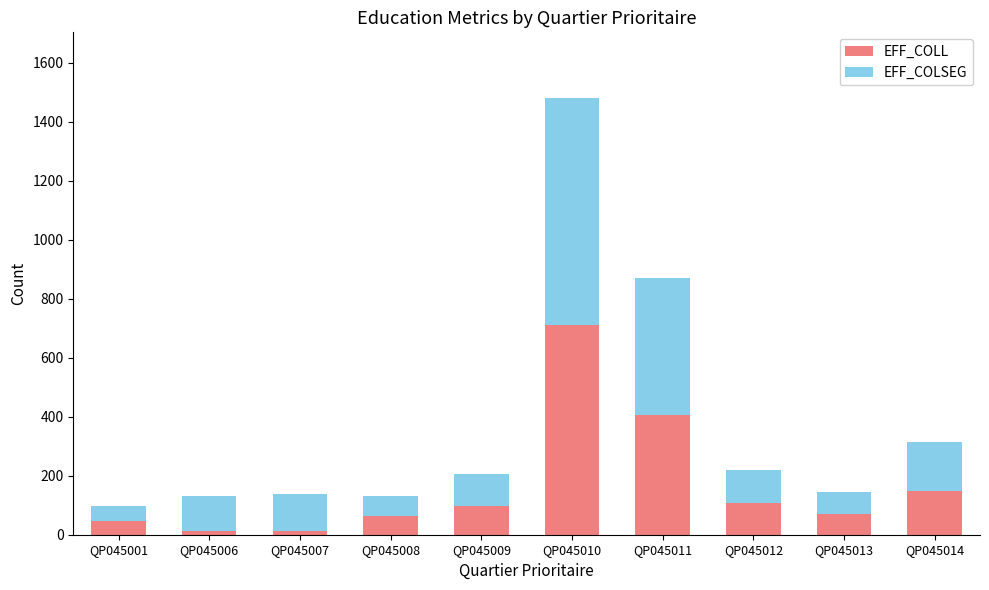

Is it true that EFF_COLL equals 98 at QP045009?

True